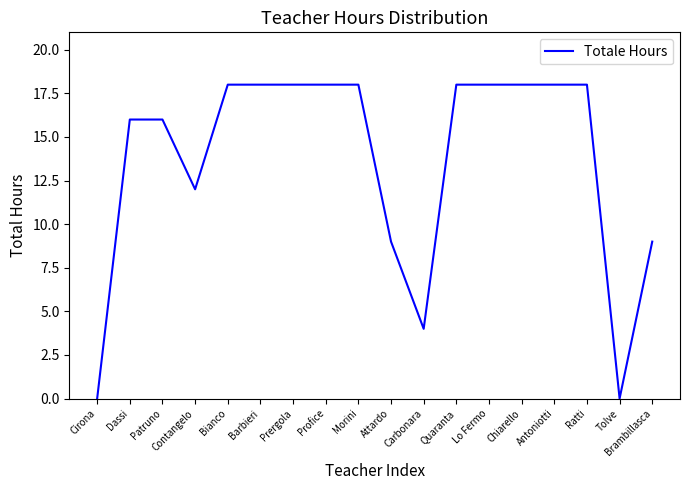

Does the chart display data point markers on the line(s)?

No